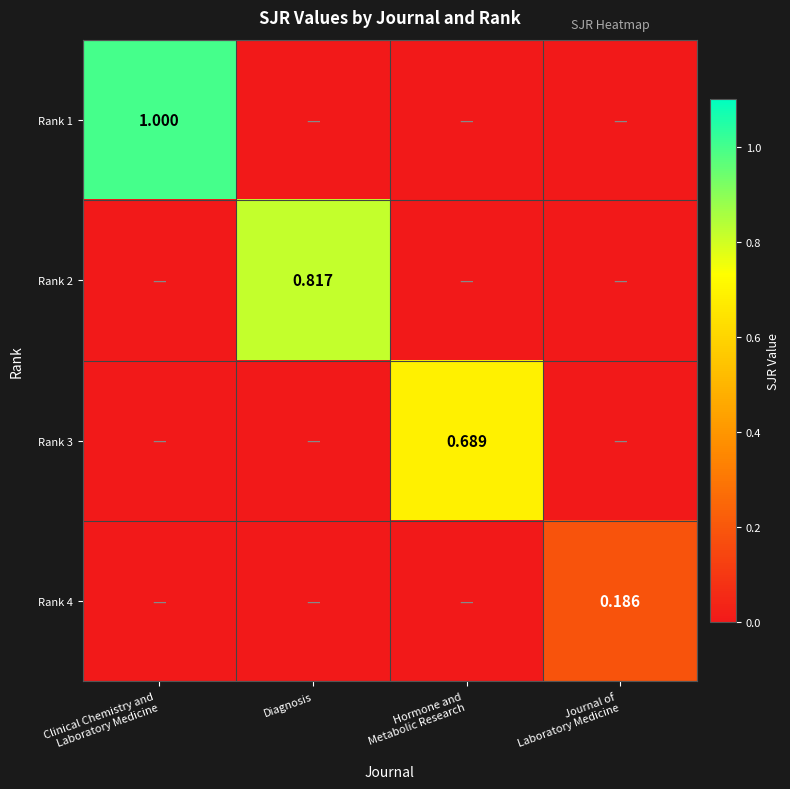

Is the value of Rank 3 at Clinical Chemistry and Laboratory Medicine greater than the value of Rank 2 at Diagnosis?

No